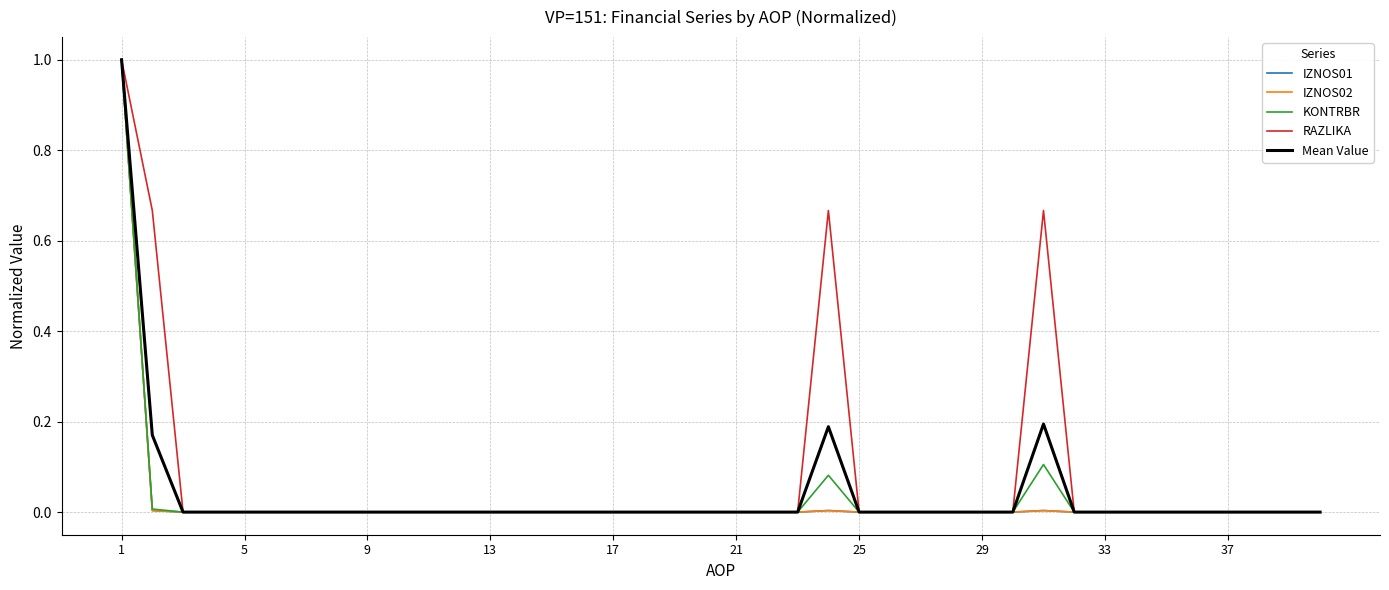

How many series are shown in this chart?

5